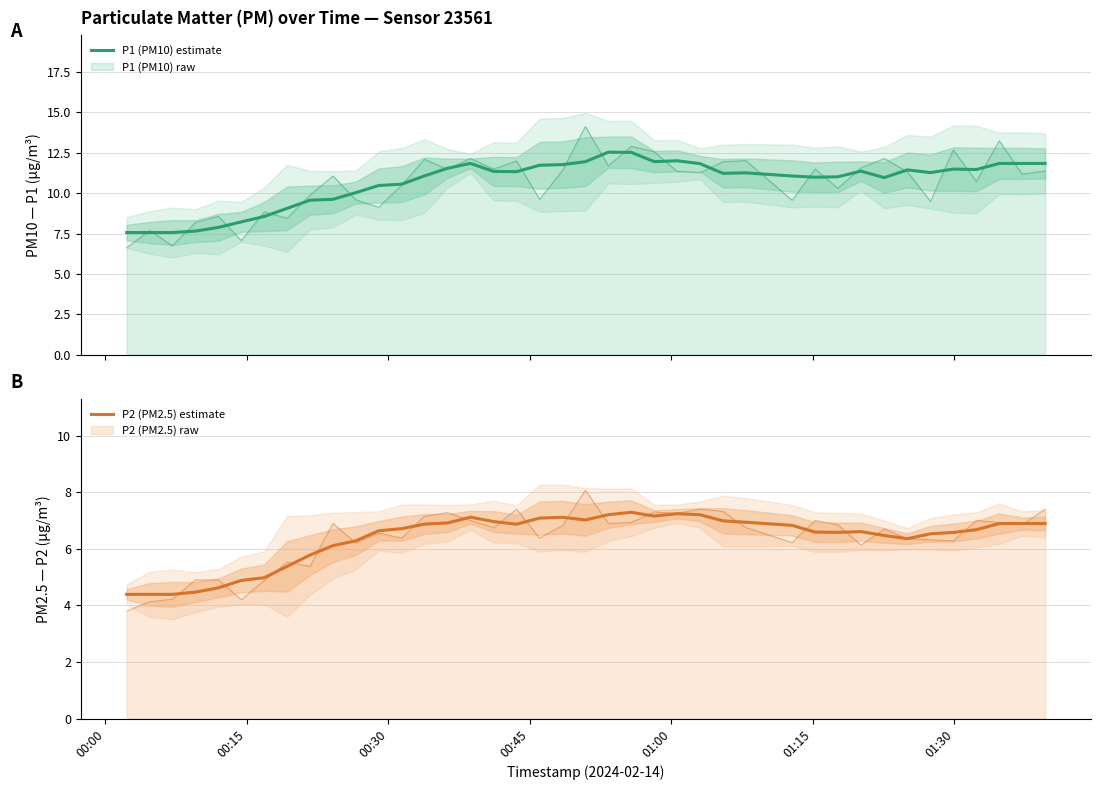

Which series has the largest range (max minus min)?

P1 (PM10) estimate